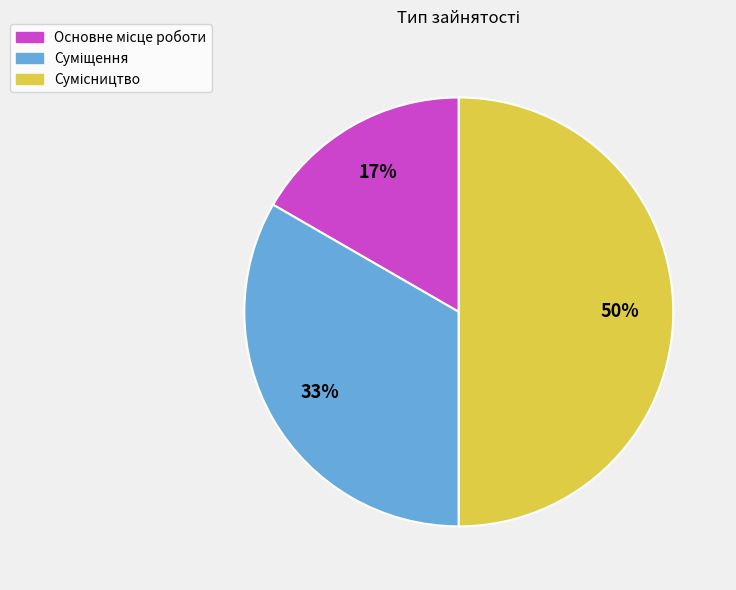

To the nearest percent, what is the difference between the largest and smallest slice percentages?

33%